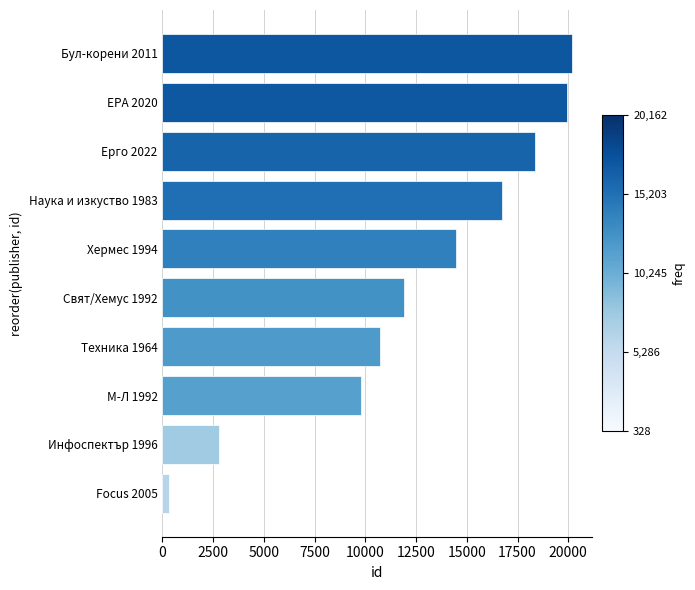

Reading bottom to top, list all the values displayed in this chart.

Focus 2005=328	Инфоспектър 1996=2775	М-Л 1992=9797	Техника 1964=10726	Свят/Хемус 1992=11921	Хермес 1994=14457	Наука и изкуство 1983=16717	Ерго 2022=18362	ЕРА 2020=19949	Бул-корени 2011=20162